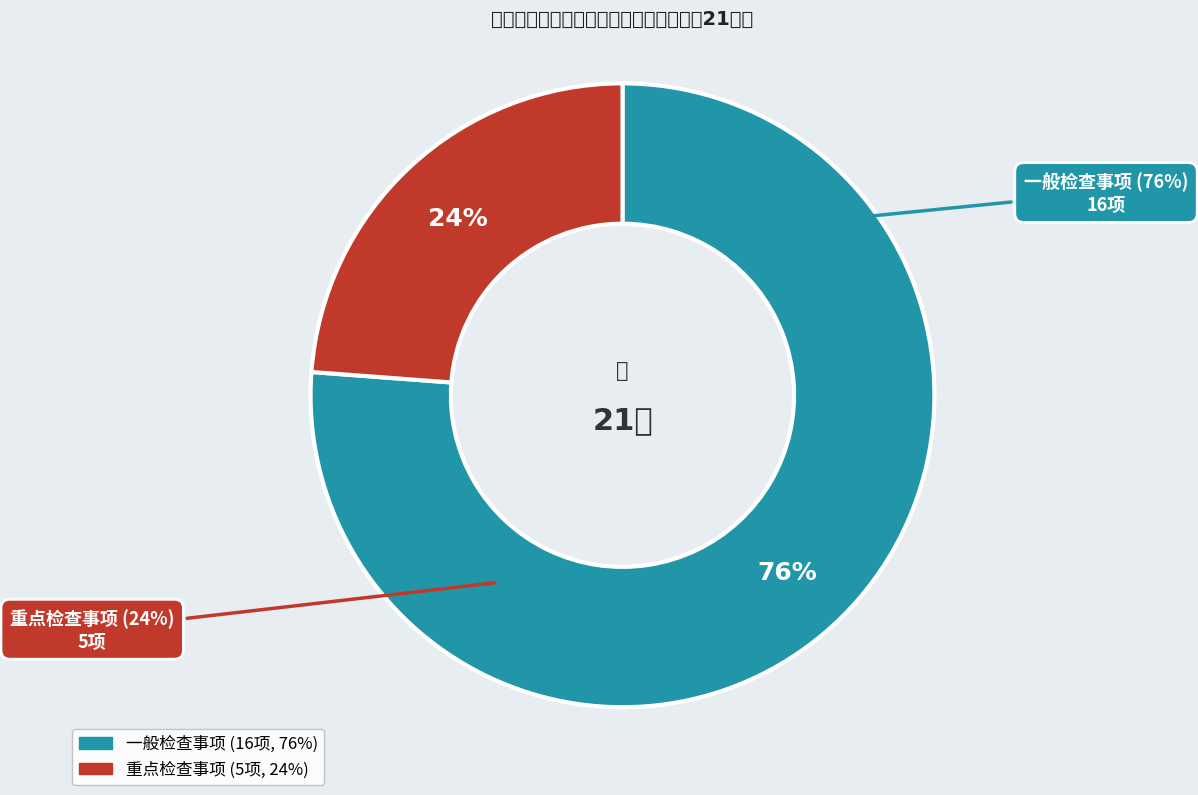

What is the majority slice?

一般检查事项